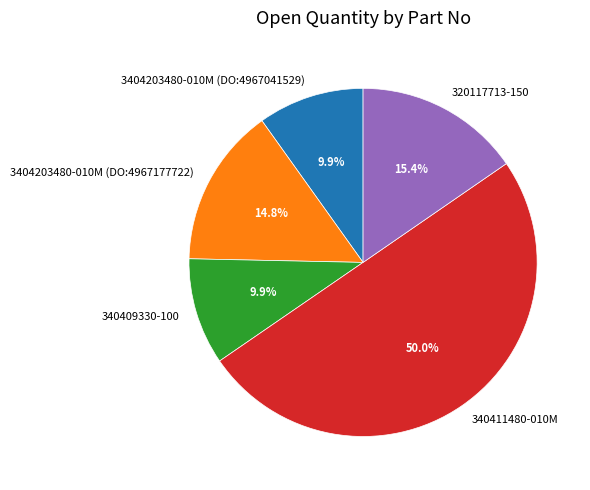

Does 340409330-100 represent more than half of the total?

No